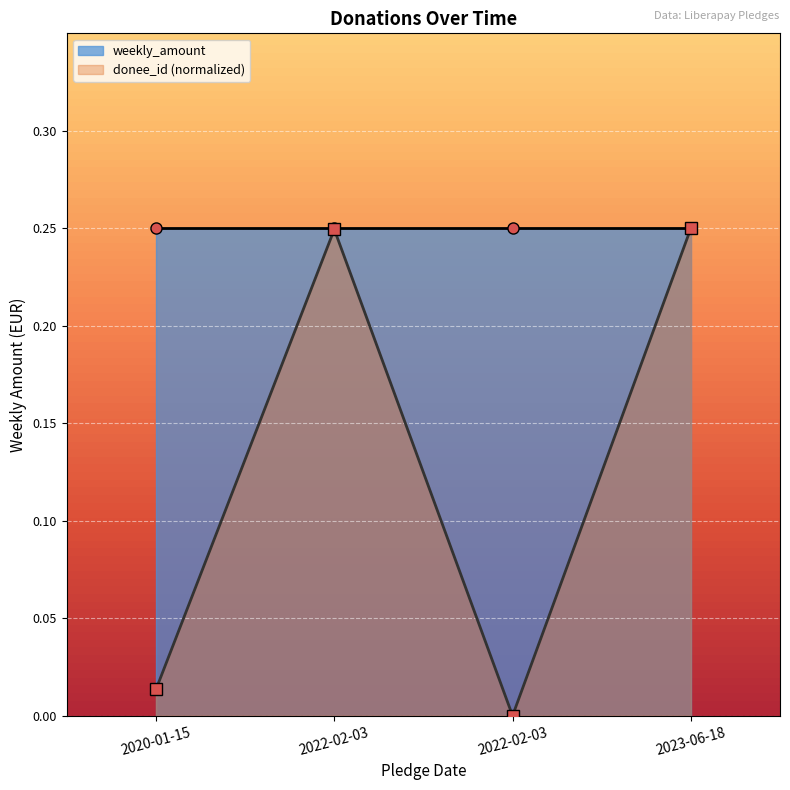

What is the difference between the maximum and second lowest values?

0.2